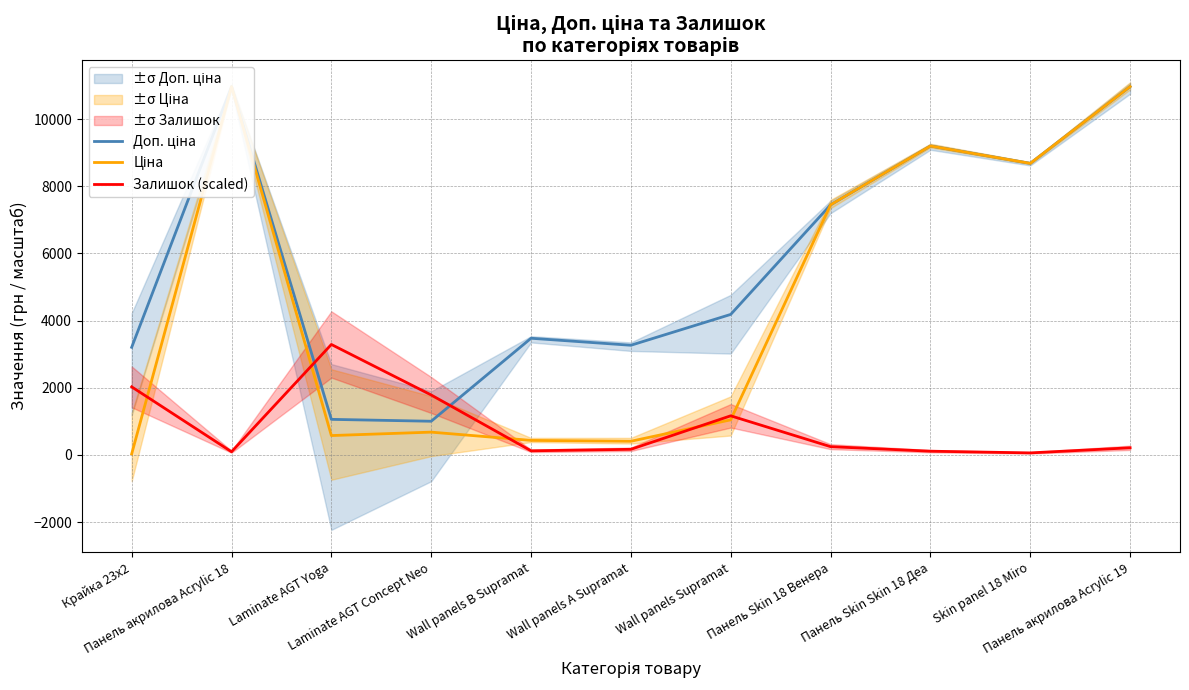

Which series has the largest range (max minus min)?

Ціна